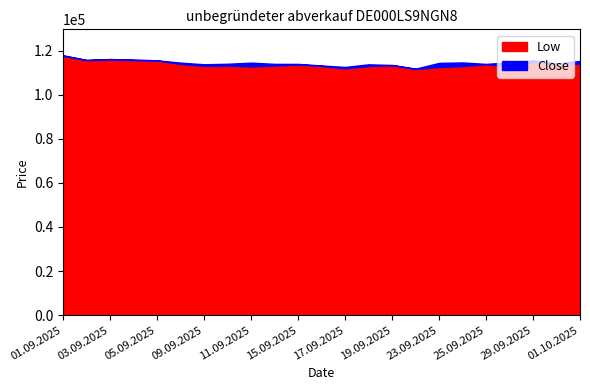

At which category does Close reach its first local peak?

03.09.2025